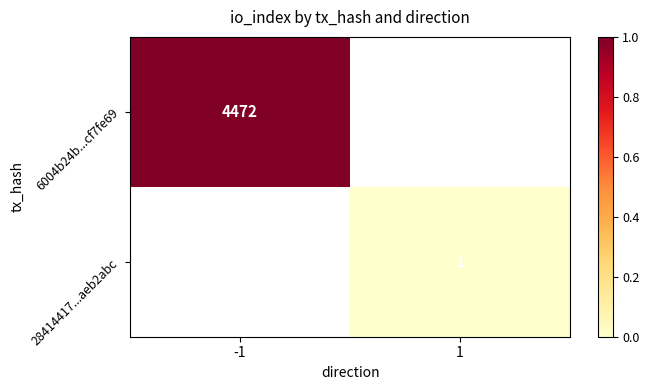

The value of 6004b24b...cf7fe69 at -1 is 4472. True or false?

True